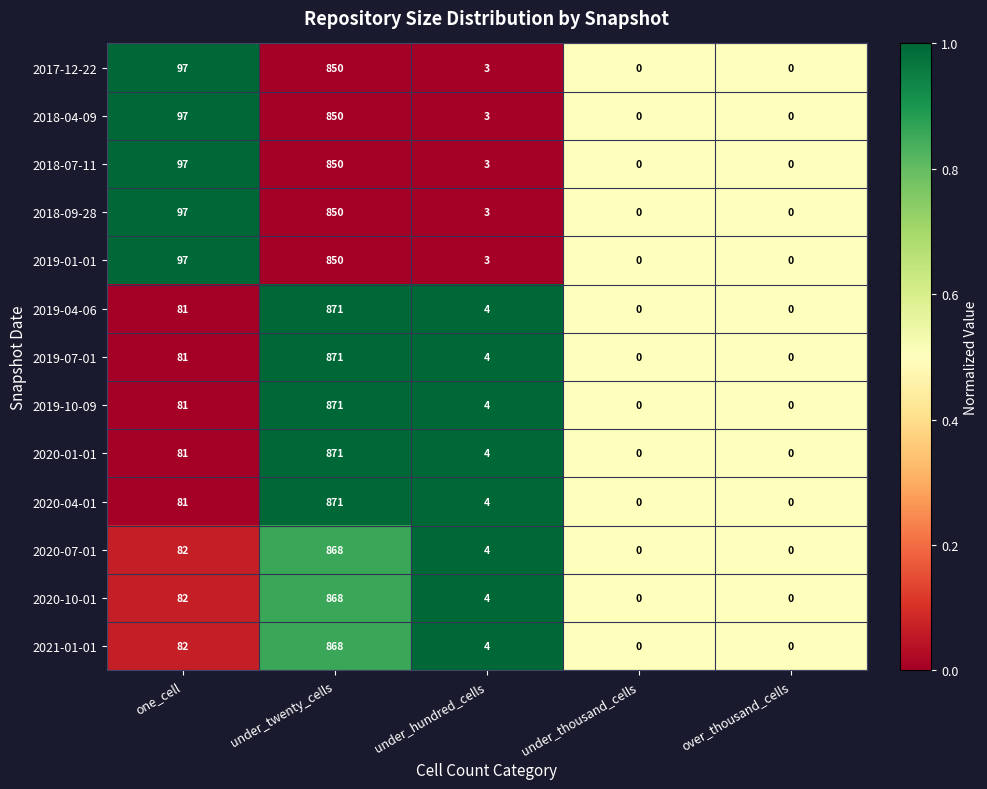

Count the number of data series in this chart.

13